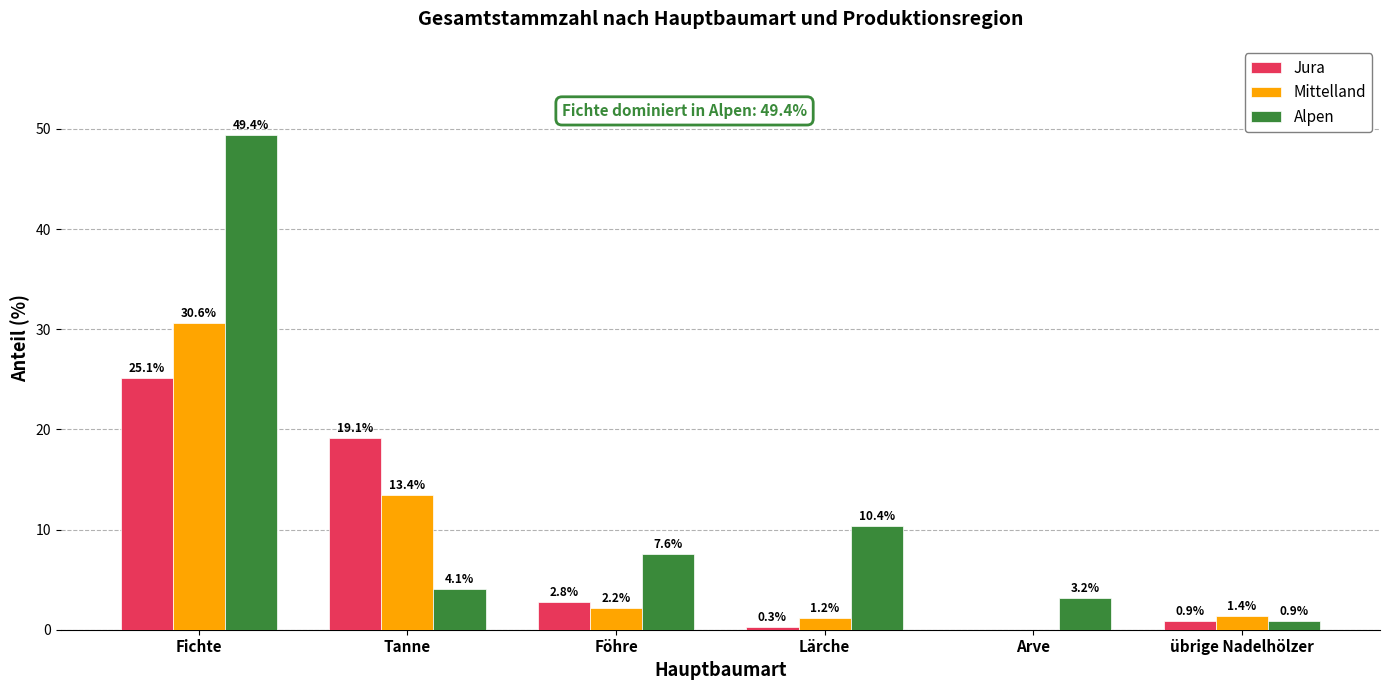

Is it true that Mittelland equals 2.2 at Föhre?

True